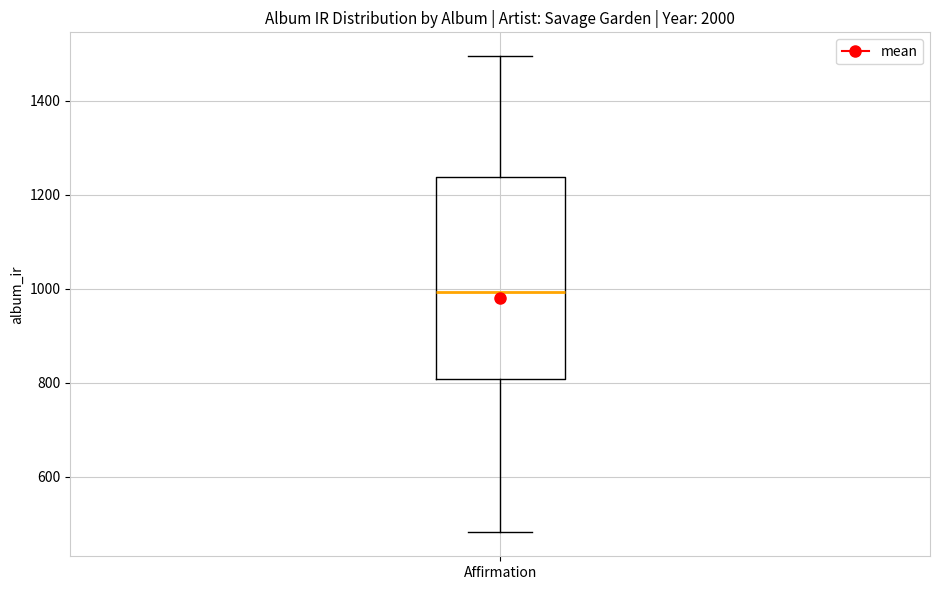

Where is the upper edge of the box for Affirmation on the y-axis? The values are not printed on the chart, so give them approximately, as read against the axis.

1240